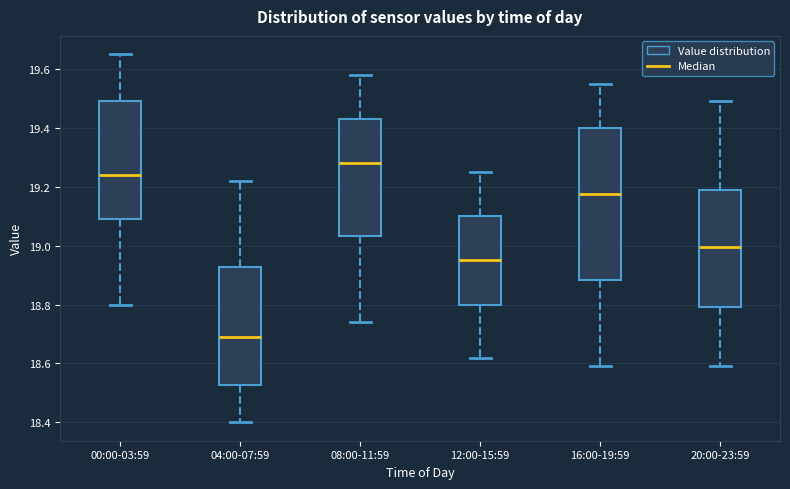

Which box has the highest median line?

08:00-11:59